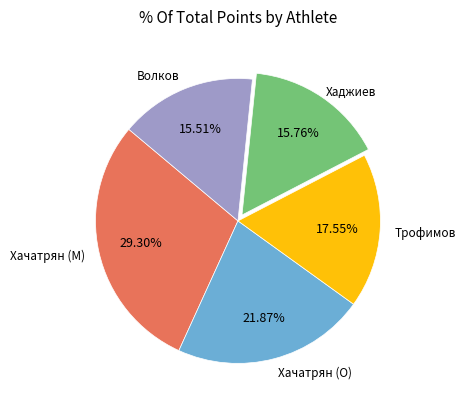

Does any single category account for the majority?

No